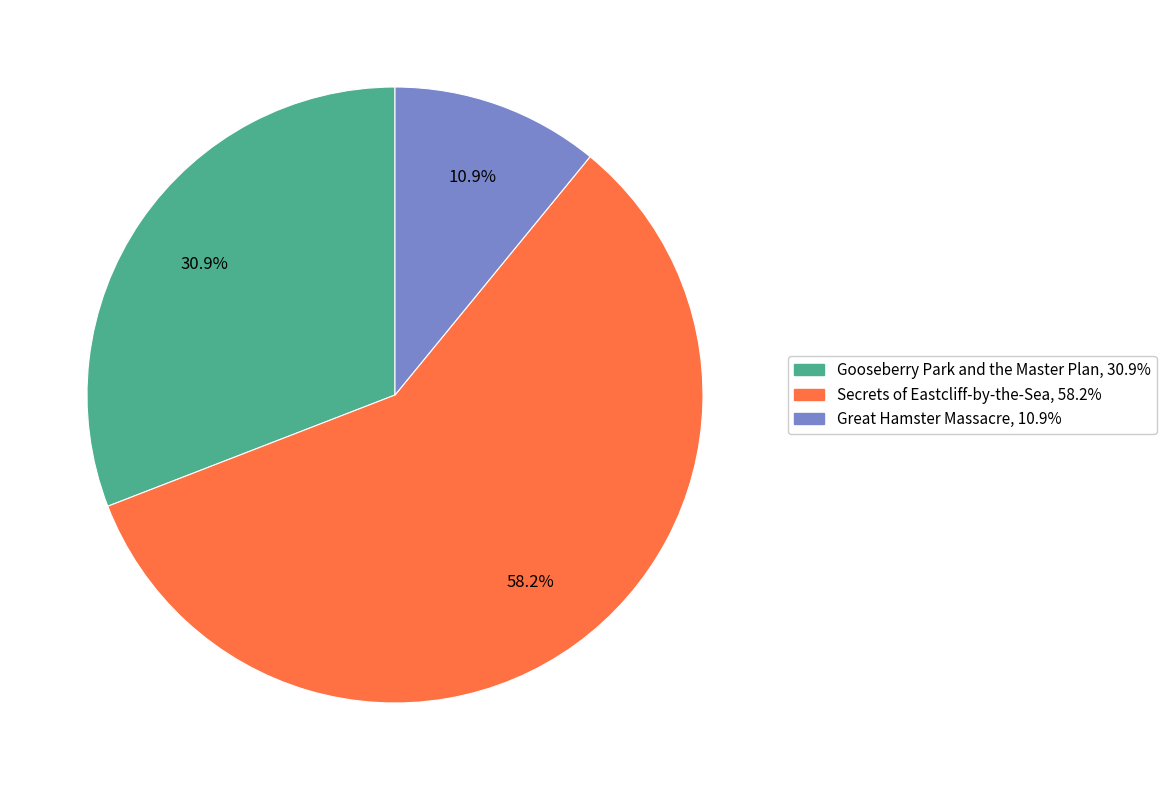

Between Great Hamster Massacre and Secrets of Eastcliff-by-the-Sea, which is larger?

Secrets of Eastcliff-by-the-Sea